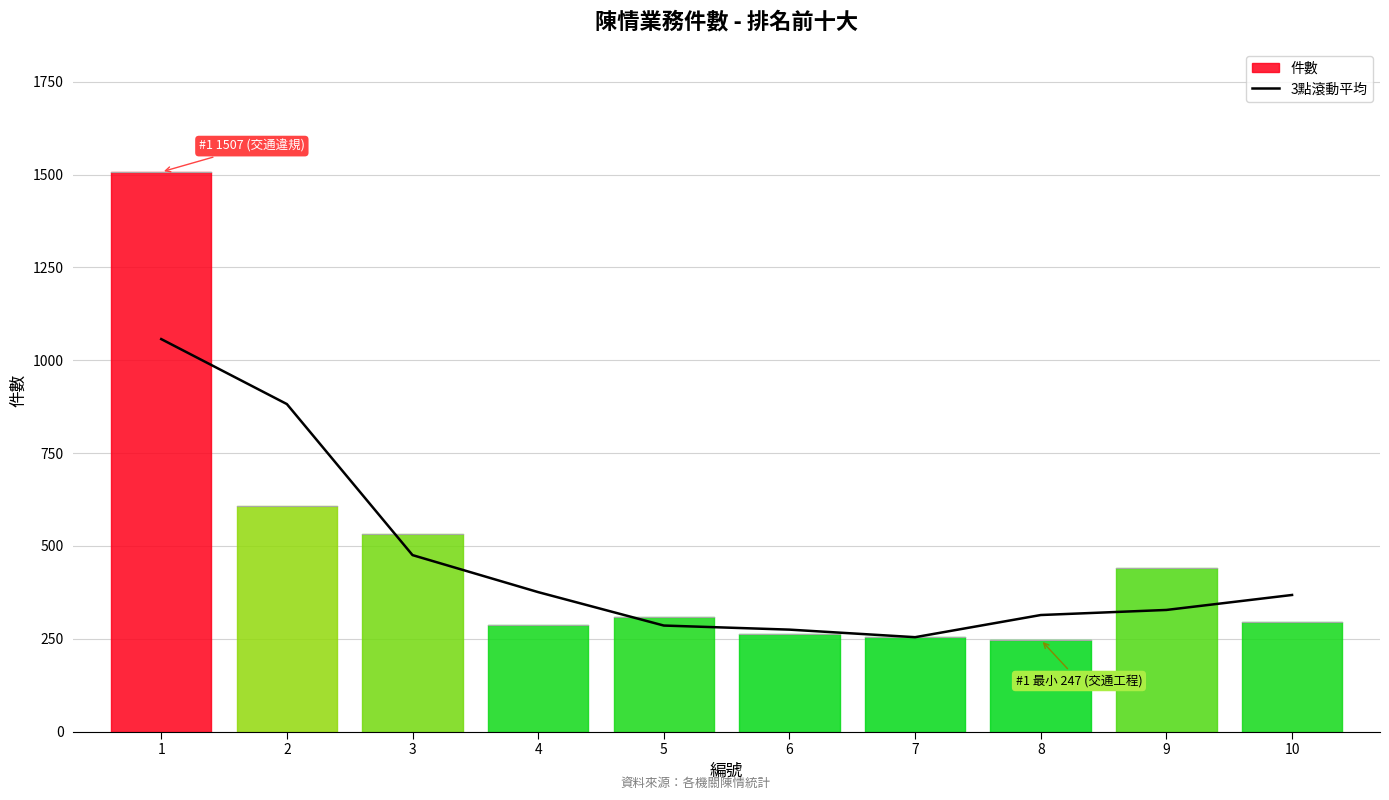

What is the maximum value for 3點滾動平均?

1057.0